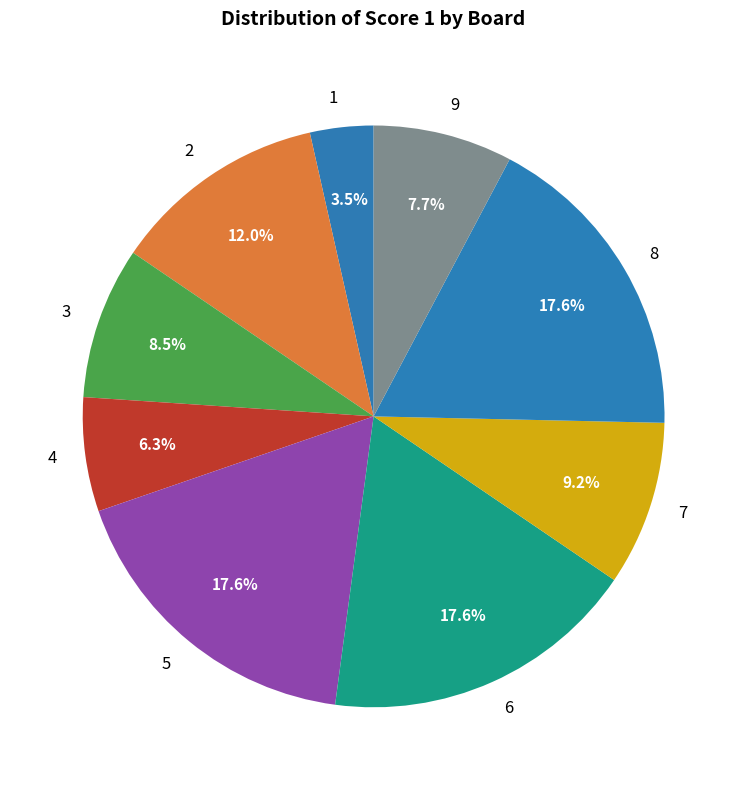

Count the number of slices in the pie.

9